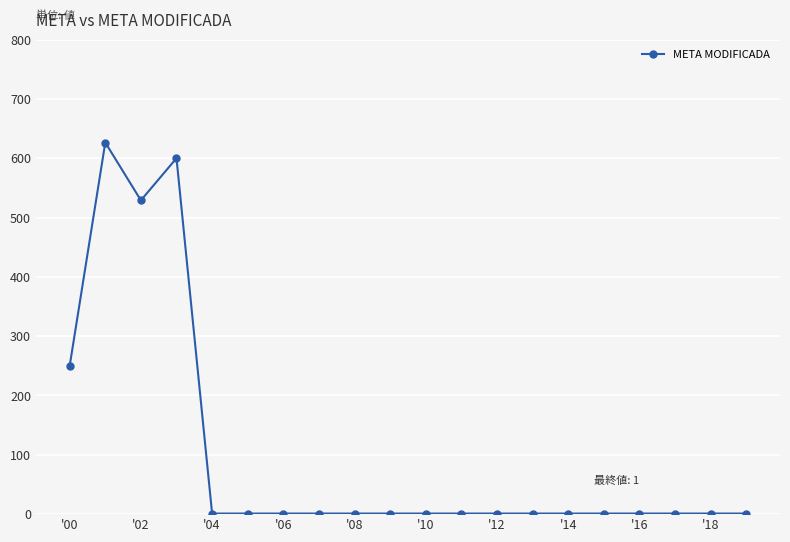

What is the value of the 2nd point from the left?

626.4